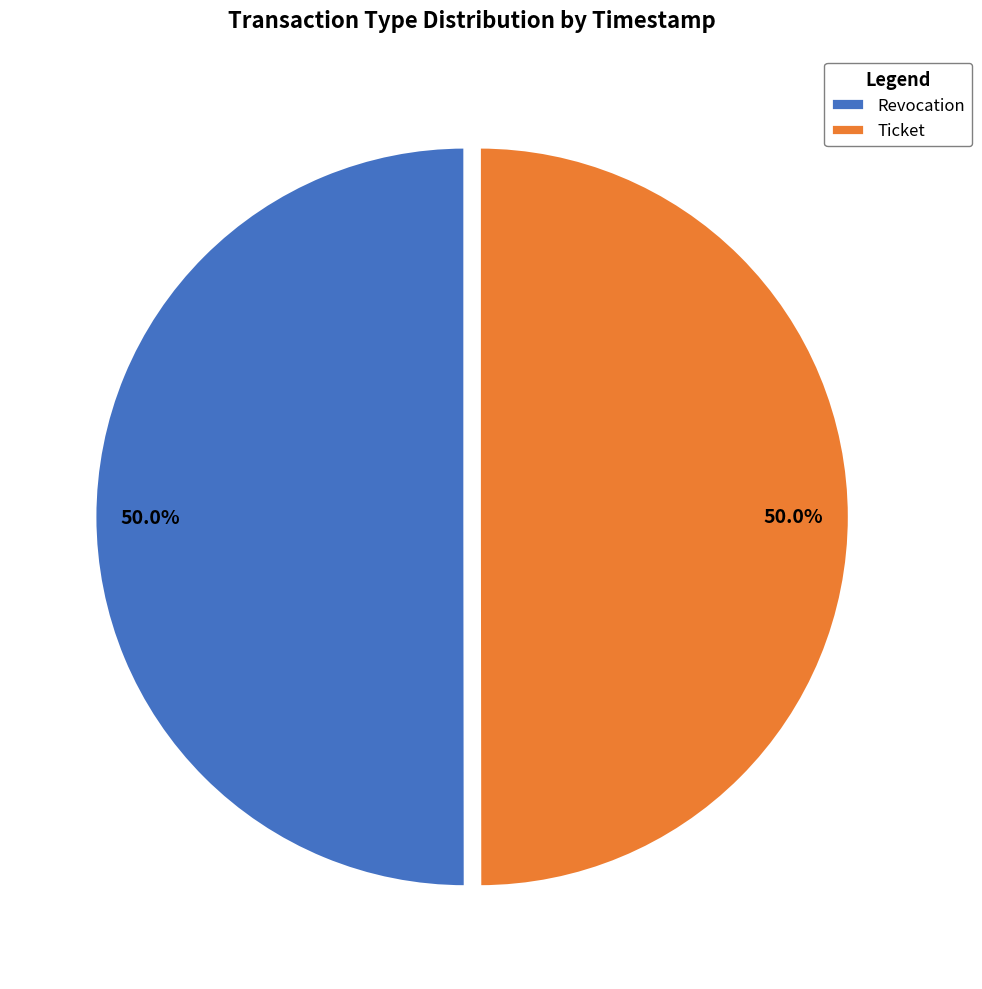

What is the total percentage of Ticket and Revocation?

100.0%